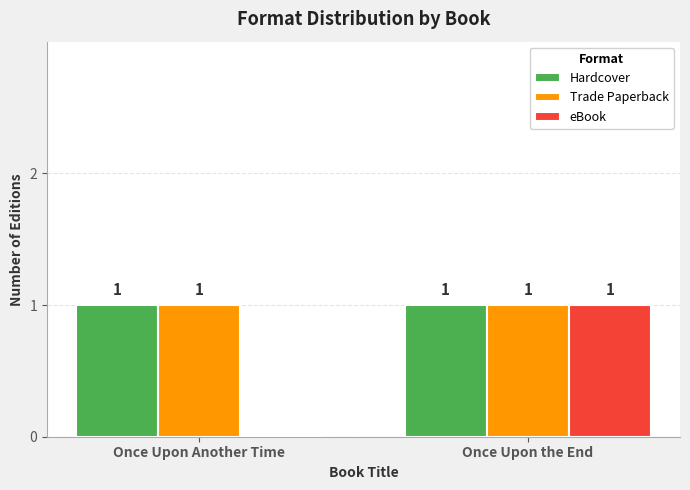

Are the bars grouped side by side (vs. stacked)?

Yes